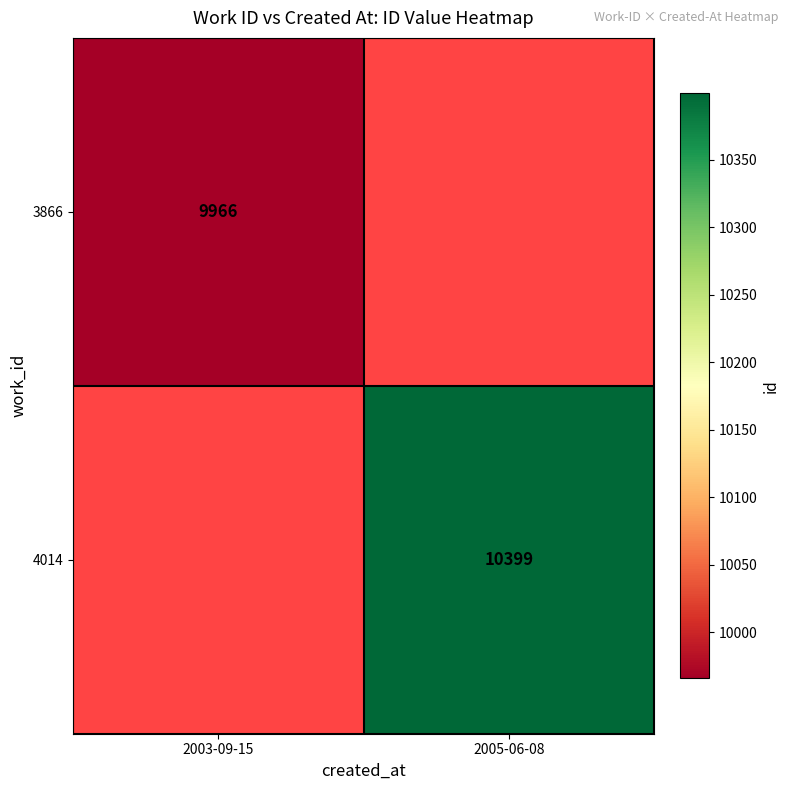

The 4014 series shows 10399 at 2005-06-08. True or false?

True